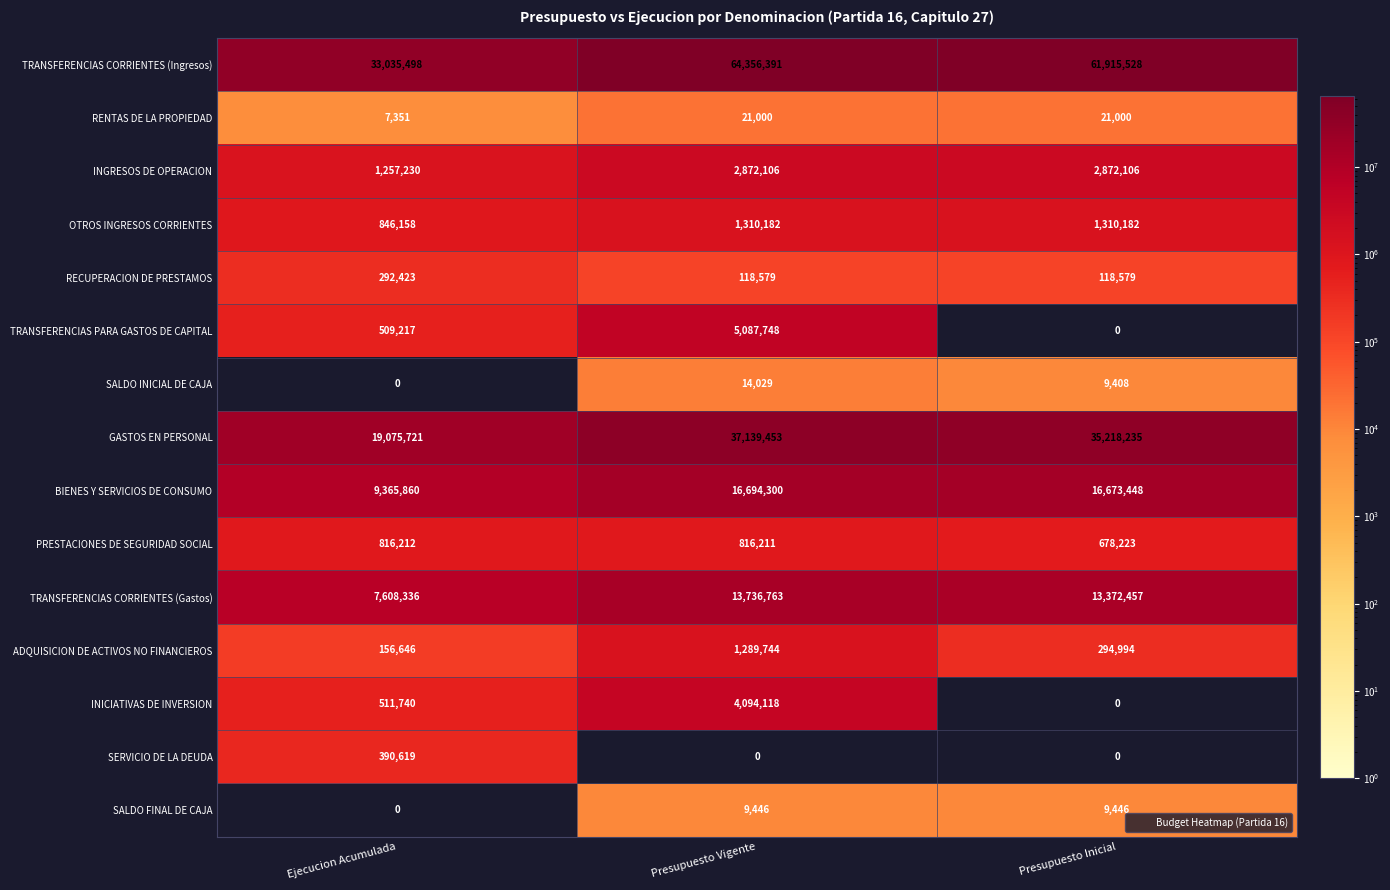

Where does the TRANSFERENCIAS CORRIENTES (Gastos) series first go above 13372457?

Presupuesto Vigente